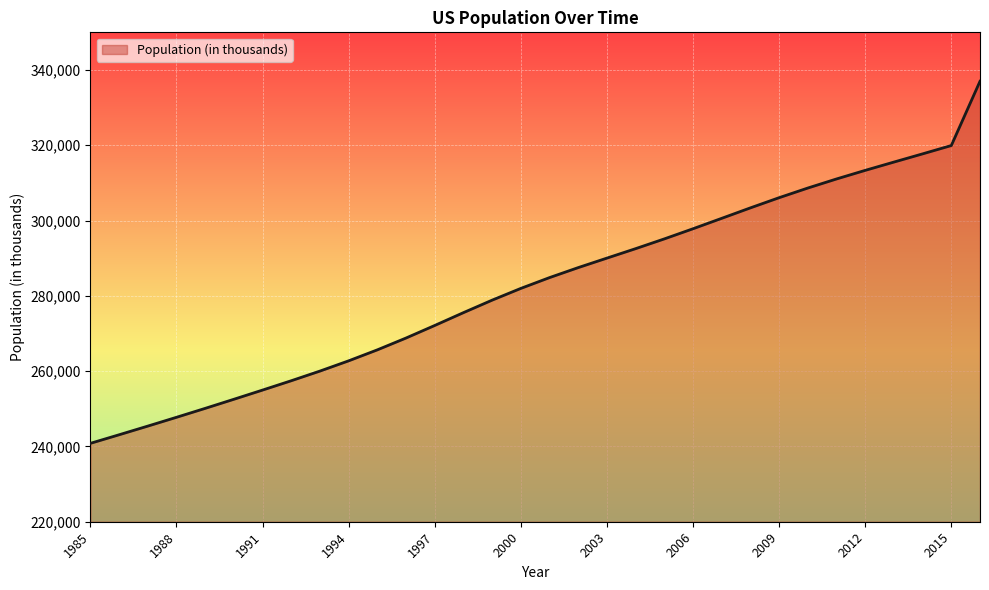

What is the maximum value shown in the chart?

336998